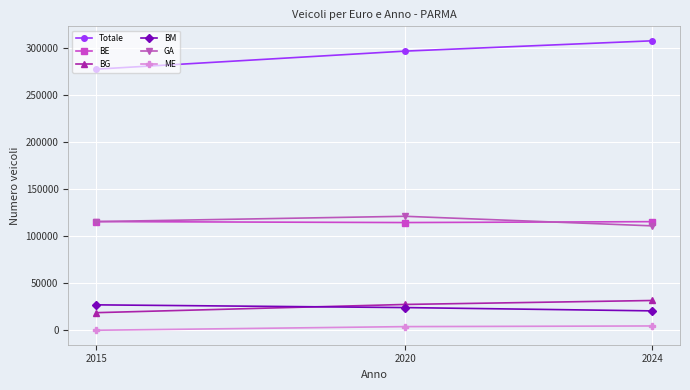

Rank the series by their maximum value, from highest to lowest.

Totale, GA, BE, BG, BM, ME